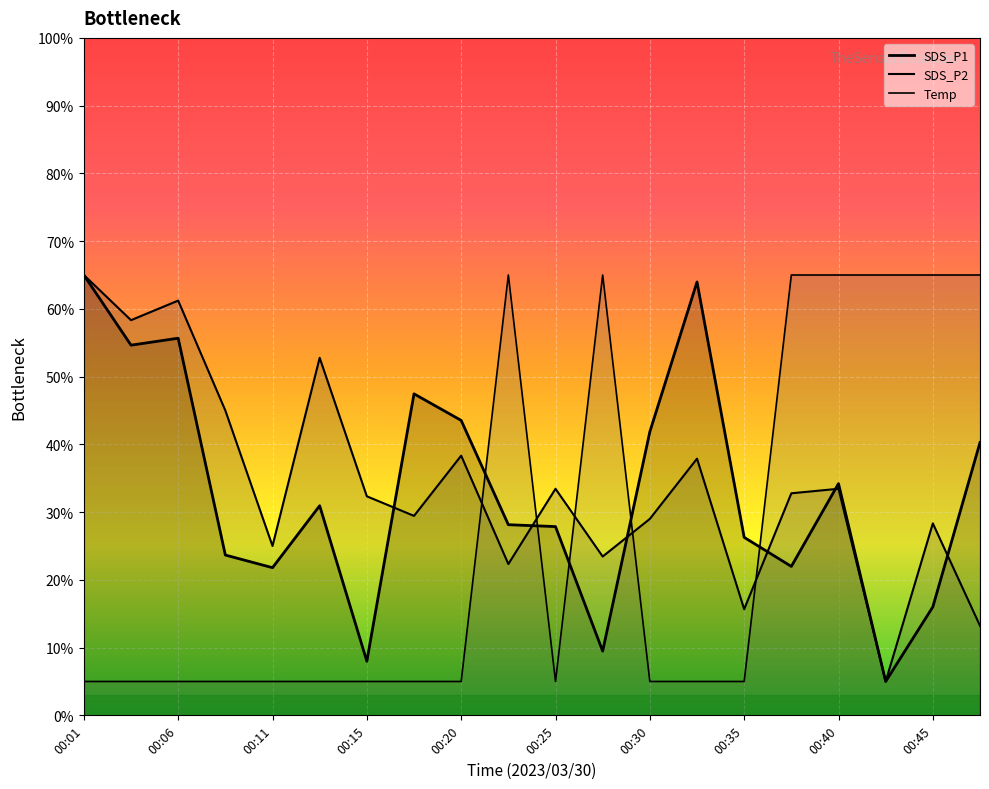

True or false: SDS_P2 has more than 2 points higher than both neighbors.

True